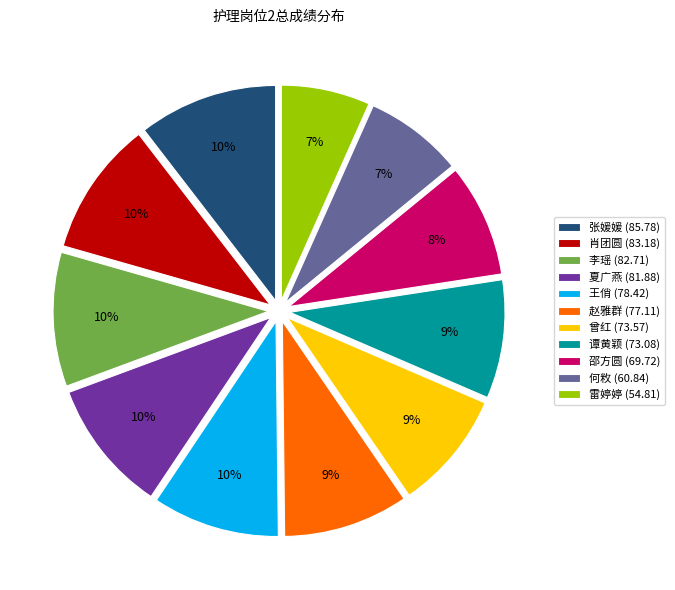

To the nearest percent, what percentage of the pie is 肖团圆?

10%